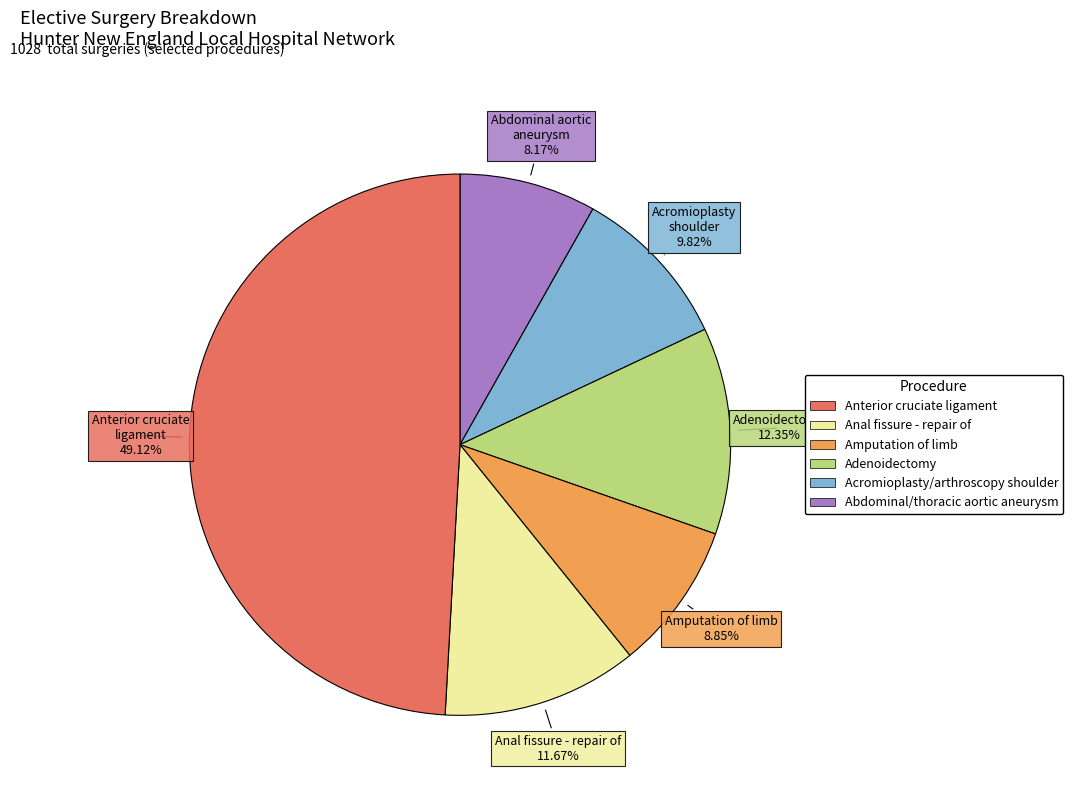

How many segments does this pie chart have?

6